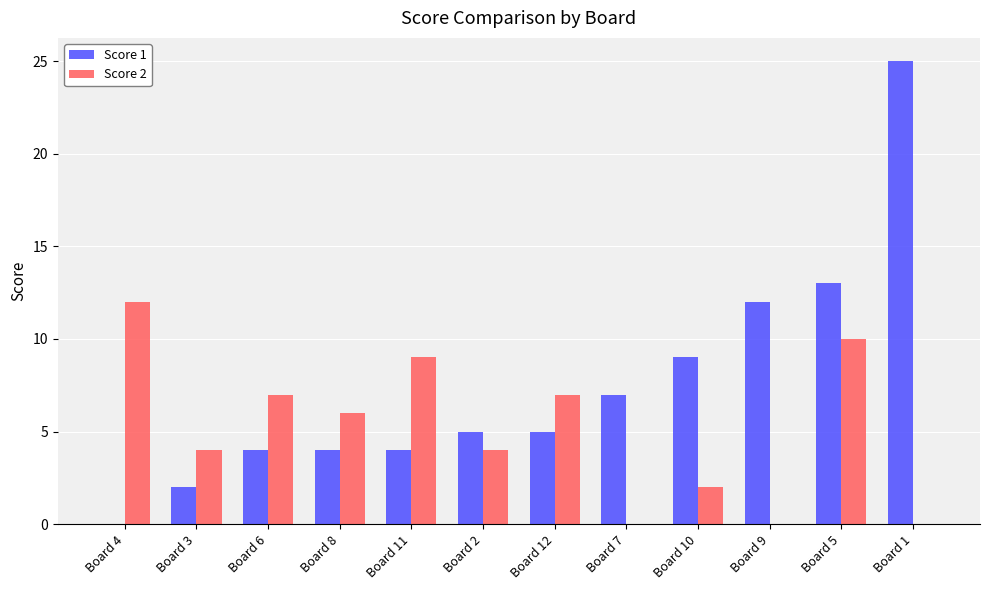

At which label does Score 2 first exceed 6?

Board 4